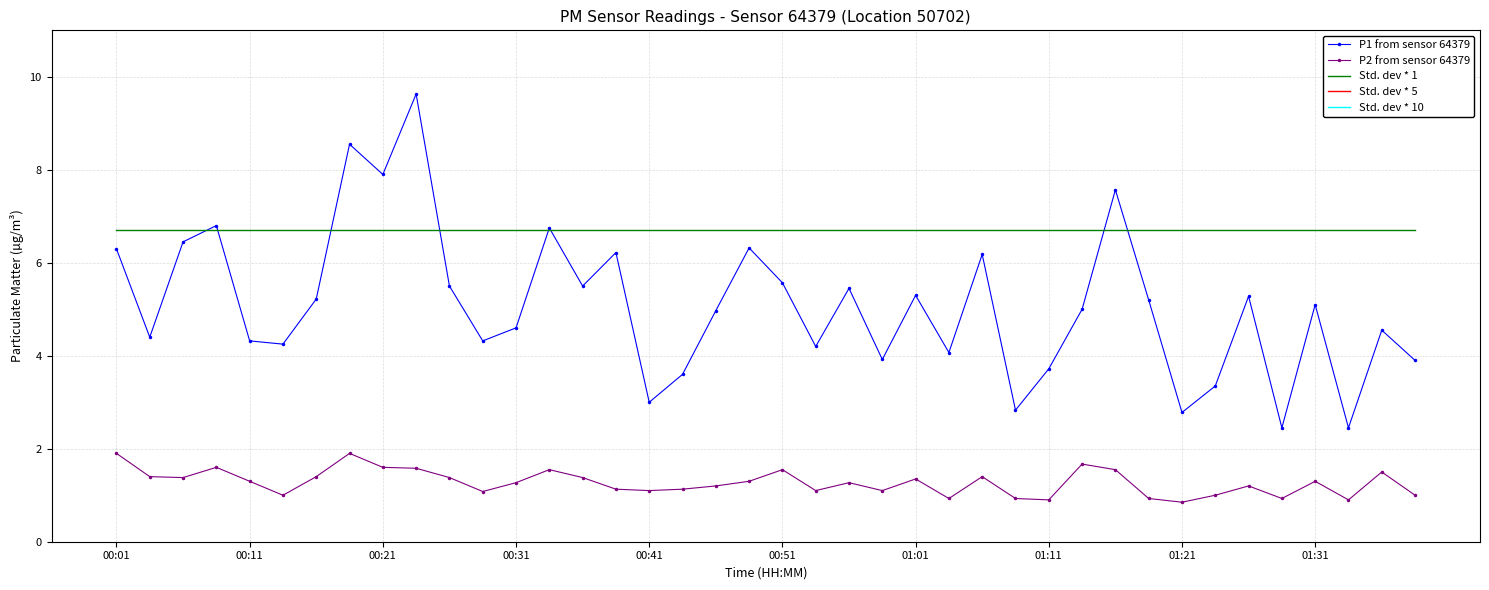

Rank the series by their maximum value, from lowest to highest.

P2 from sensor 64379, Std. dev * 1, P1 from sensor 64379, Std. dev * 5, Std. dev * 10